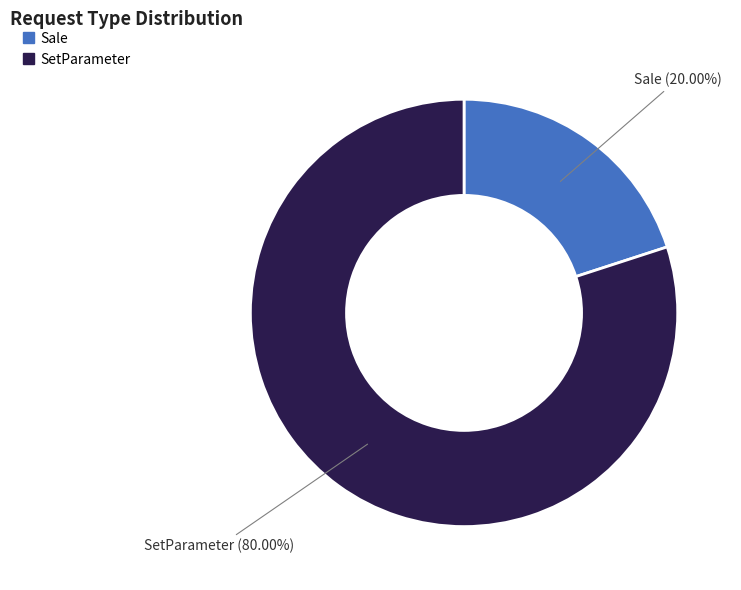

Is the sum of SetParameter and Sale greater than half?

Yes